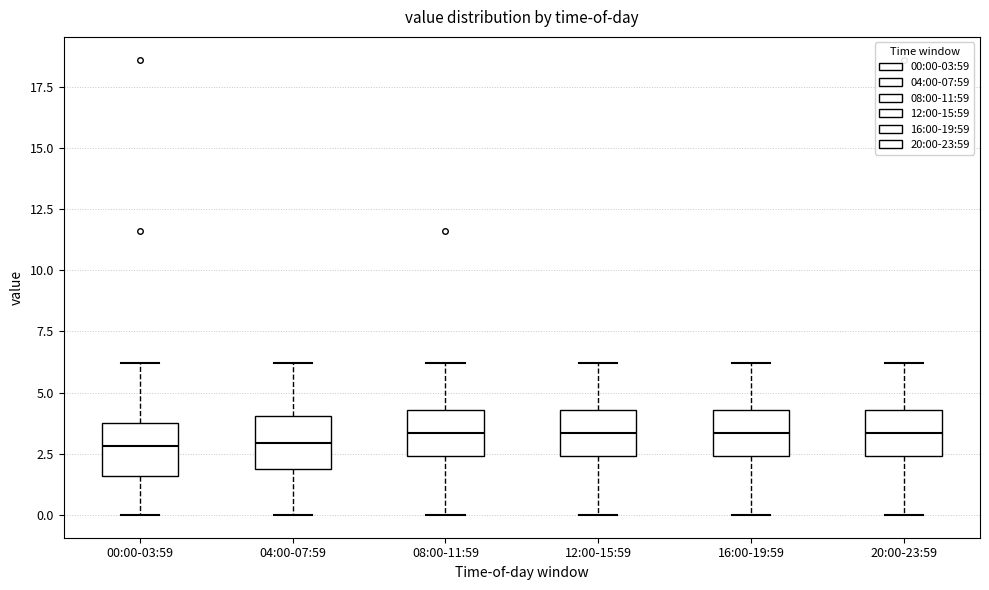

Reading left to right, read every box against the y-axis: the position of its median line, the range the box covers, and the ends of its whiskers. The values are not printed on the chart, so give them approximately, as read against the axis.

00:00-03:59: median 3.0, box 1.5 to 4.0, whiskers 0.0 to 6.0
04:00-07:59: median 3.0, box 2.0 to 4.0, whiskers 0.0 to 6.0
08:00-11:59: median 3.5, box 2.5 to 4.5, whiskers 0.0 to 6.0
12:00-15:59: median 3.5, box 2.5 to 4.5, whiskers 0.0 to 6.0
16:00-19:59: median 3.5, box 2.5 to 4.5, whiskers 0.0 to 6.0
20:00-23:59: median 3.5, box 2.5 to 4.5, whiskers 0.0 to 6.0